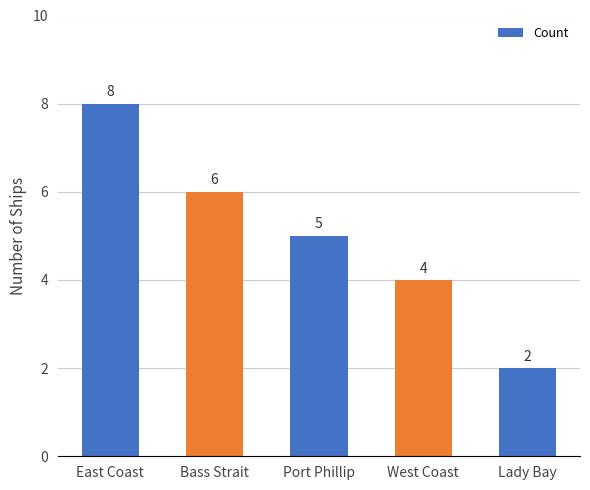

How many data points does each series have?

5